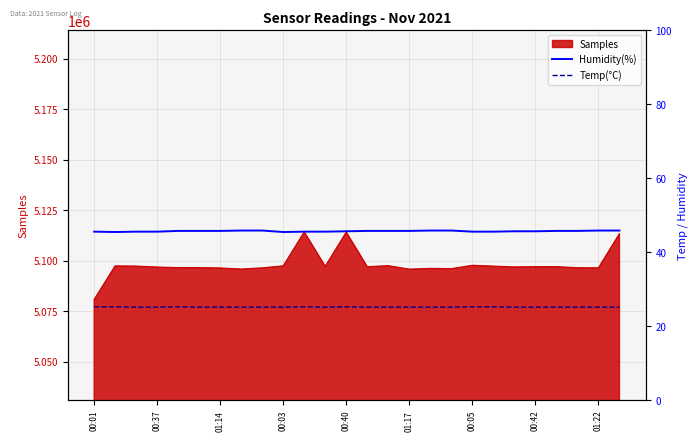

The value of Humidity(%) at 01:14 is 78.9. True or false?

False